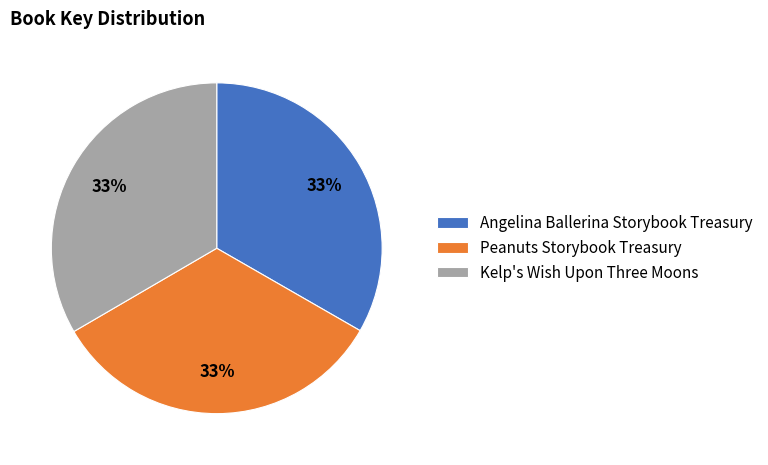

Is Kelp's Wish Upon Three Moons the majority of the pie?

No